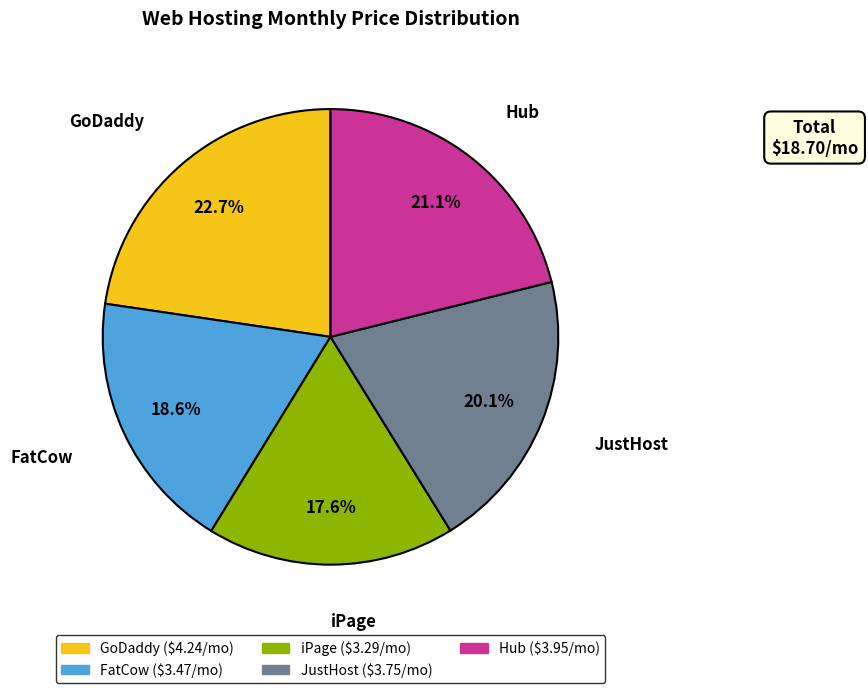

Is it true that FatCow is 19% of the pie?

True